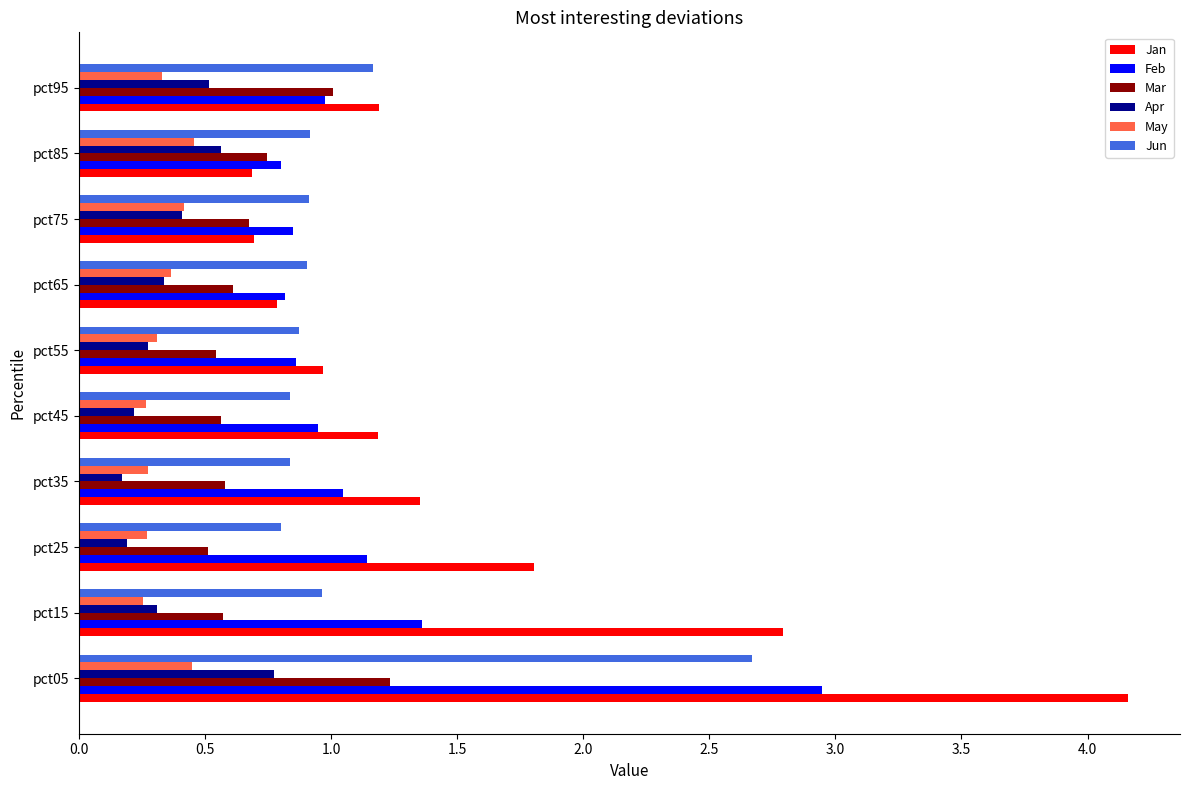

What is the sum of all Mar values?

7.0